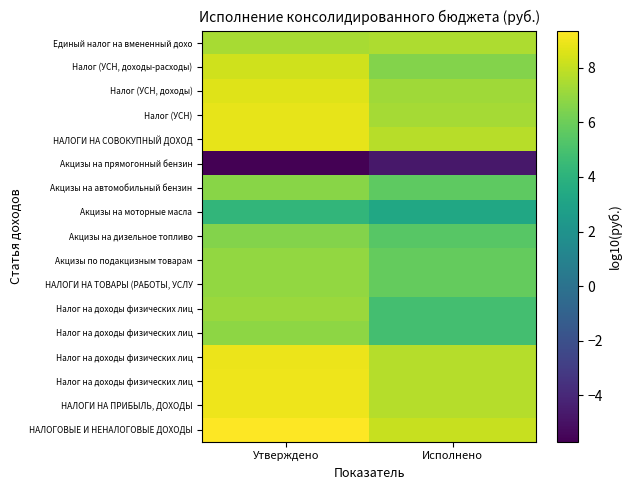

Which has a higher value, Утверждено or Исполнено?

Утверждено